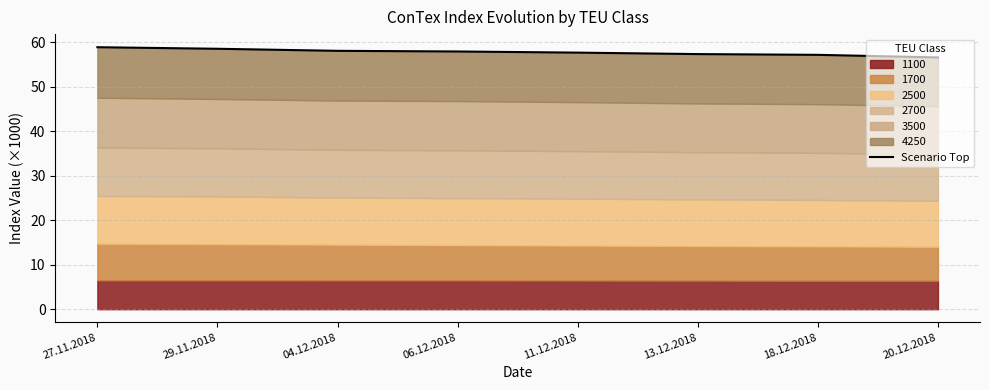

Reading left to right, extract all data points from this chart.

58.9	58.6	58.1	57.9	57.7	57.4	57.2	56.6